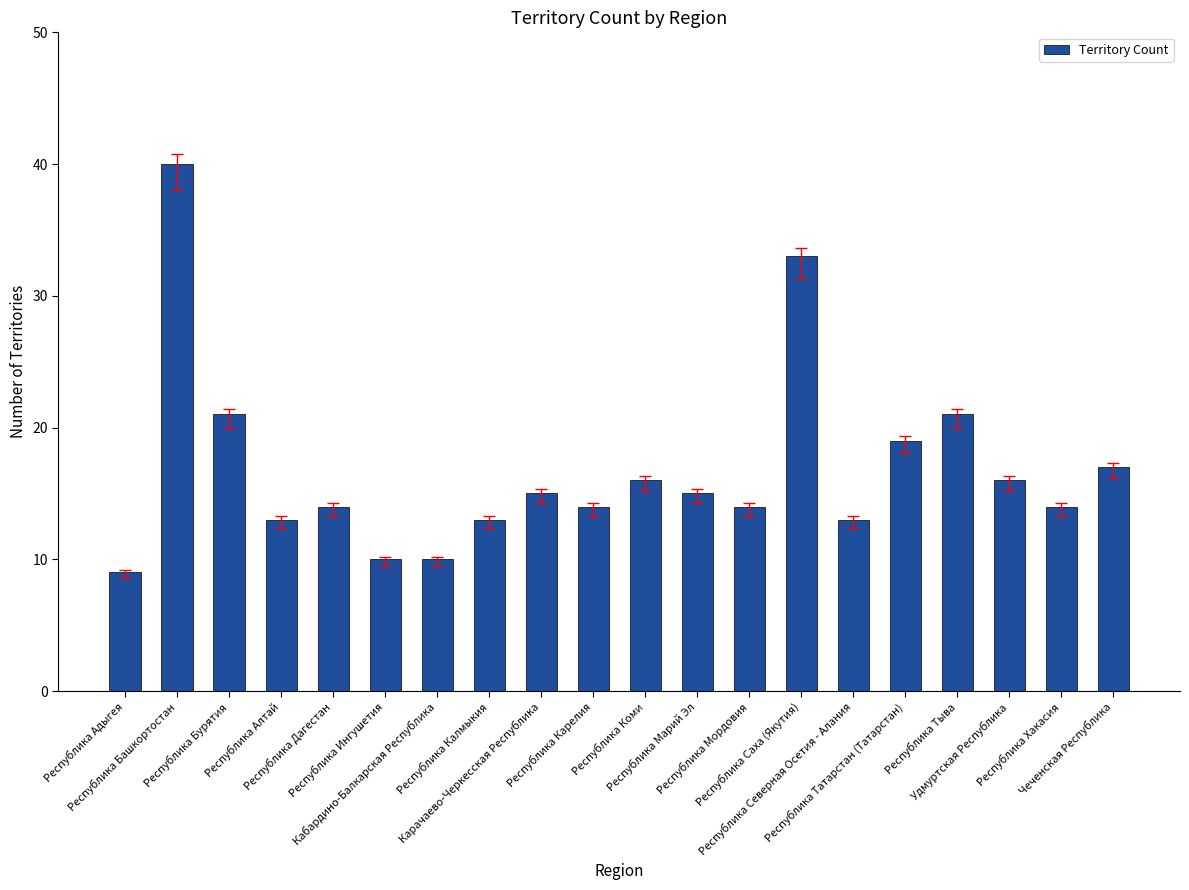

Between Республика Татарстан (Татарстан) and Республика Бурятия, which is larger?

Республика Бурятия